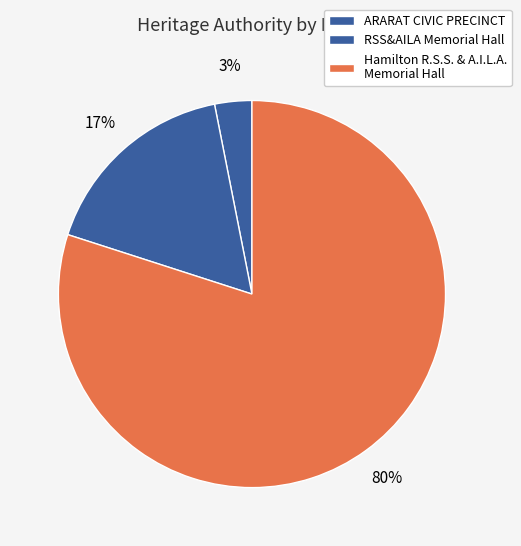

Do ARARAT CIVIC PRECINCT and Hamilton R.S.S. & A.I.L.A. Memorial Hall together represent more than half of the pie?

Yes